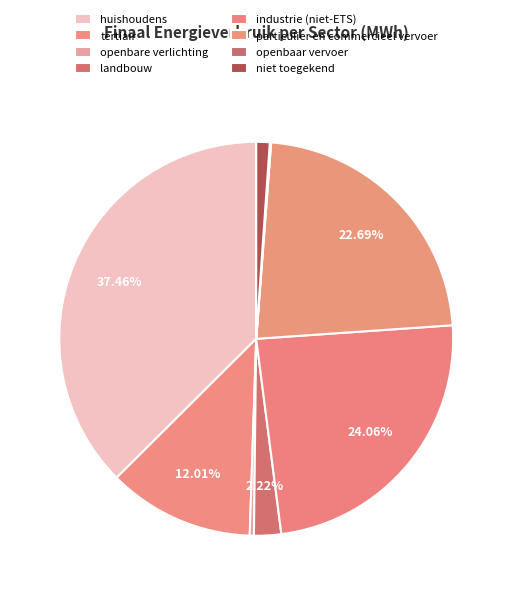

To the nearest percent, what is the difference between the huishoudens and particulier en commercieel vervoer slice percentages?

15%